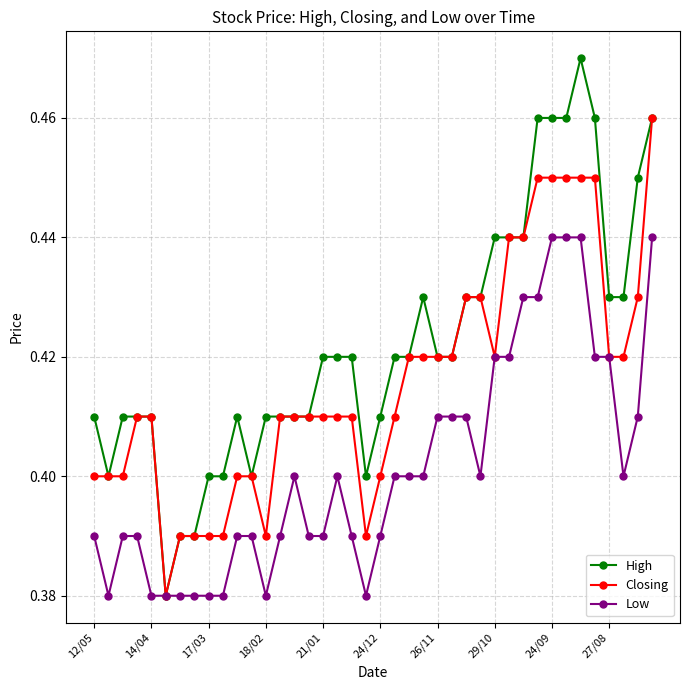

Which series has the widest spread of values?

High